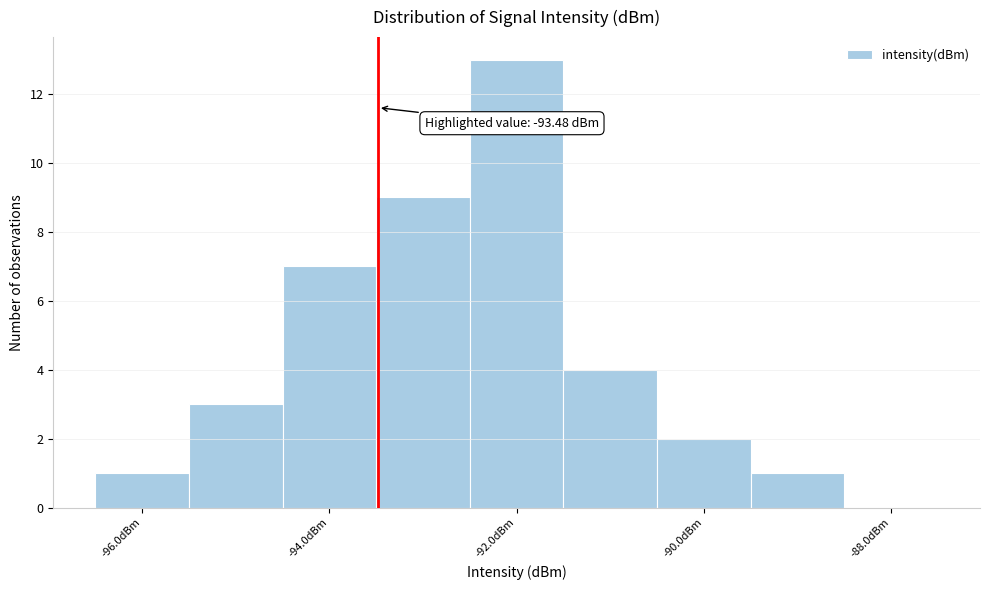

Which range on the x-axis has the tallest bar?

-92.5 to -91.5